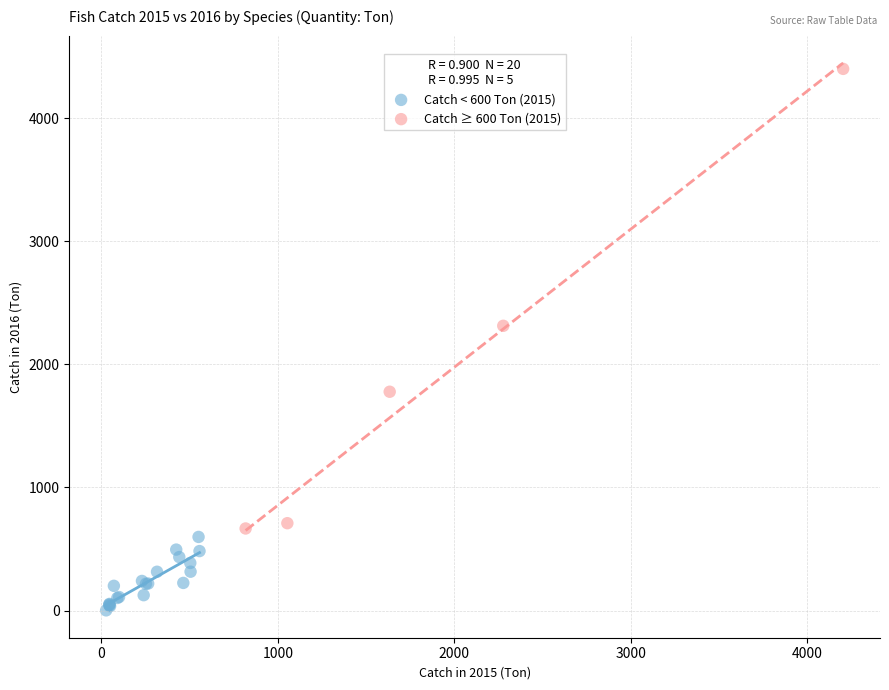

Which series has the largest Y range (max minus min)?

Catch ≥ 600 Ton (2015)